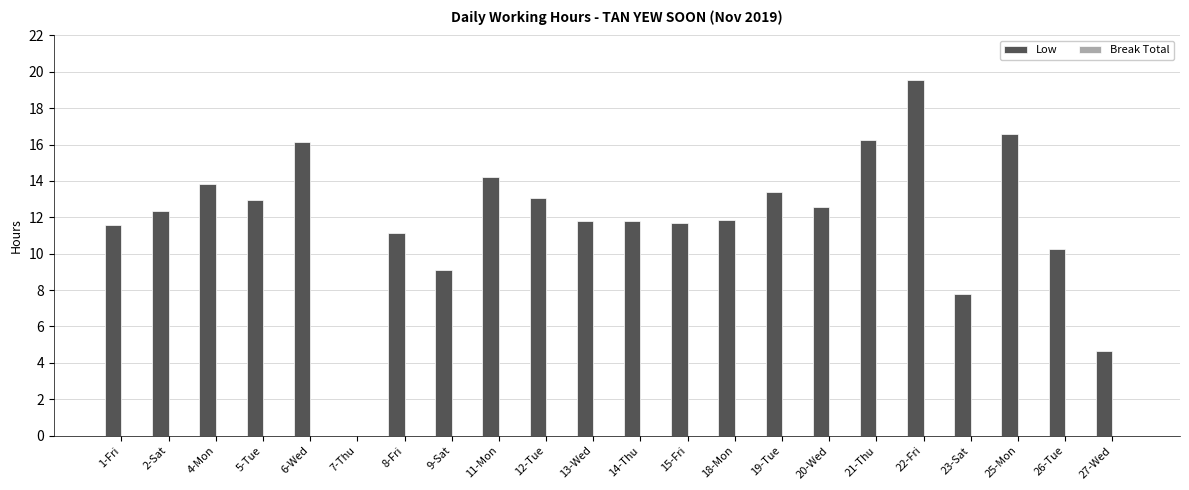

True or false: the data shows 7.8 at 23-Sat.

True